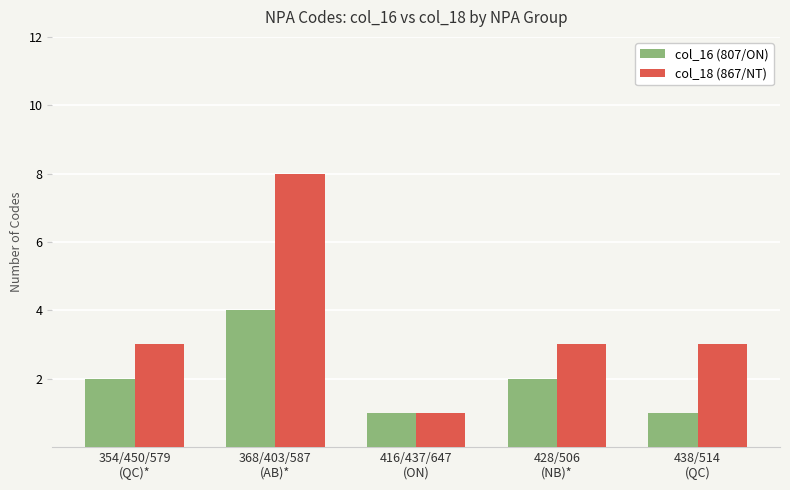

Is it true that col_16 (807/ON) equals 1 at 438/514
(QC)?

True